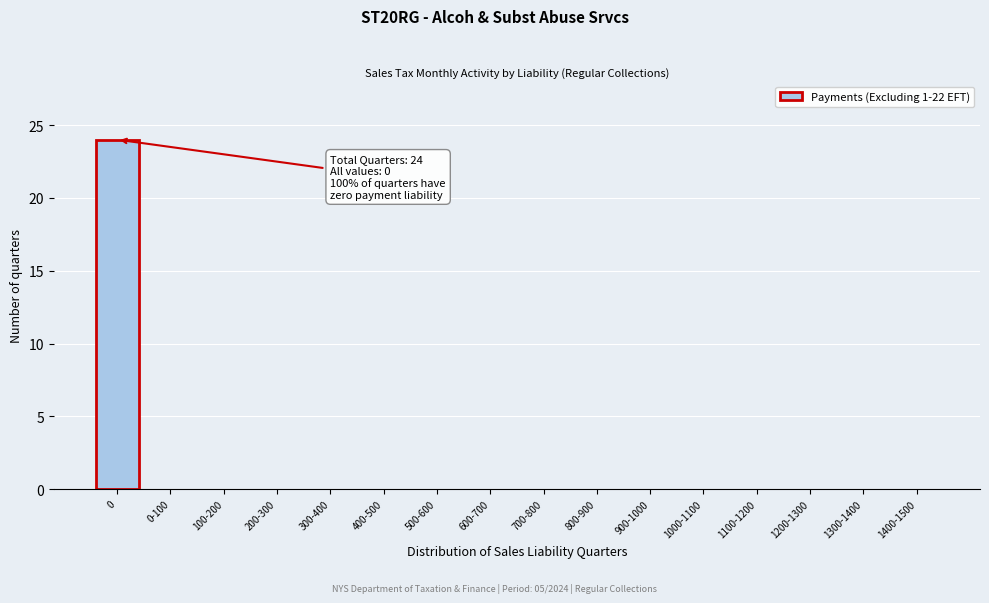

Reading left to right, transcribe all the data shown in this chart.

0=24	0-100=0	100-200=0	200-300=0	300-400=0	400-500=0	500-600=0	600-700=0	700-800=0	800-900=0	900-1000=0	1000-1100=0	1100-1200=0	1200-1300=0	1300-1400=0	1400-1500=0